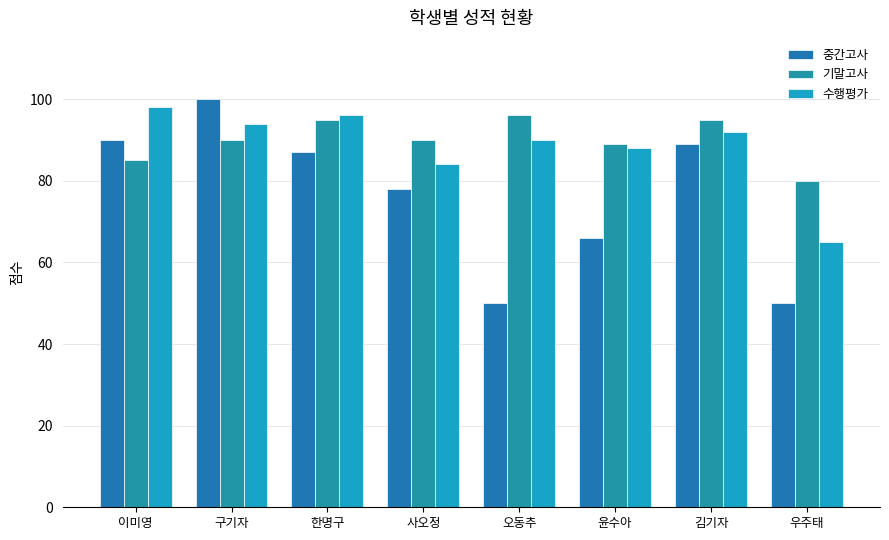

What are all the series names shown in the legend?

중간고사, 기말고사, 수행평가